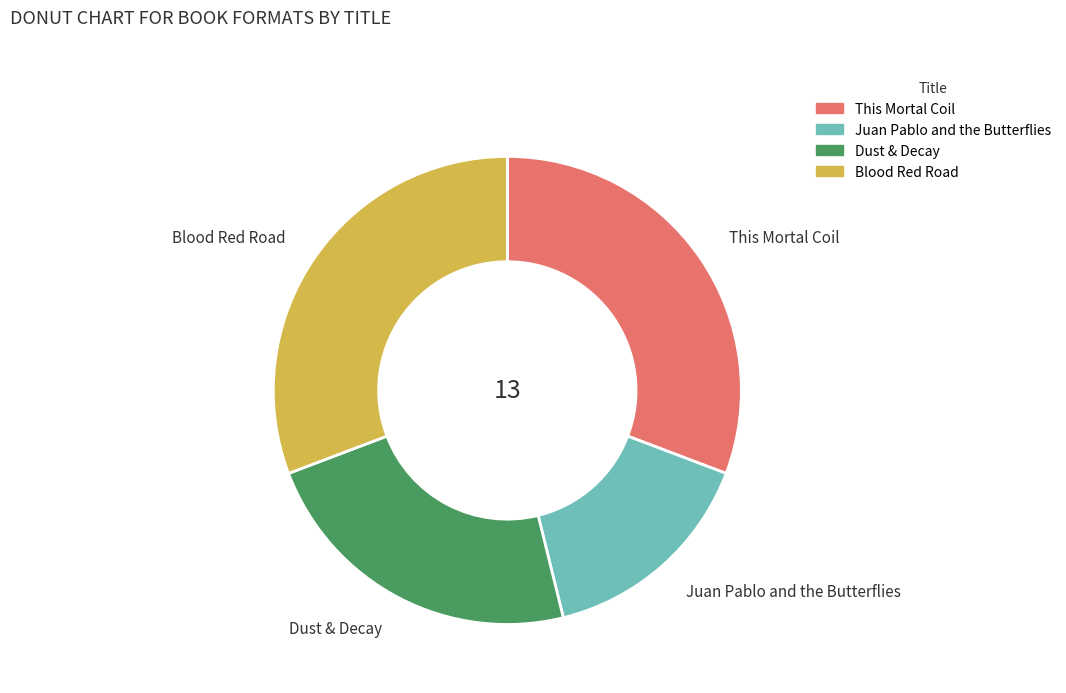

How many slices are in this pie chart?

4